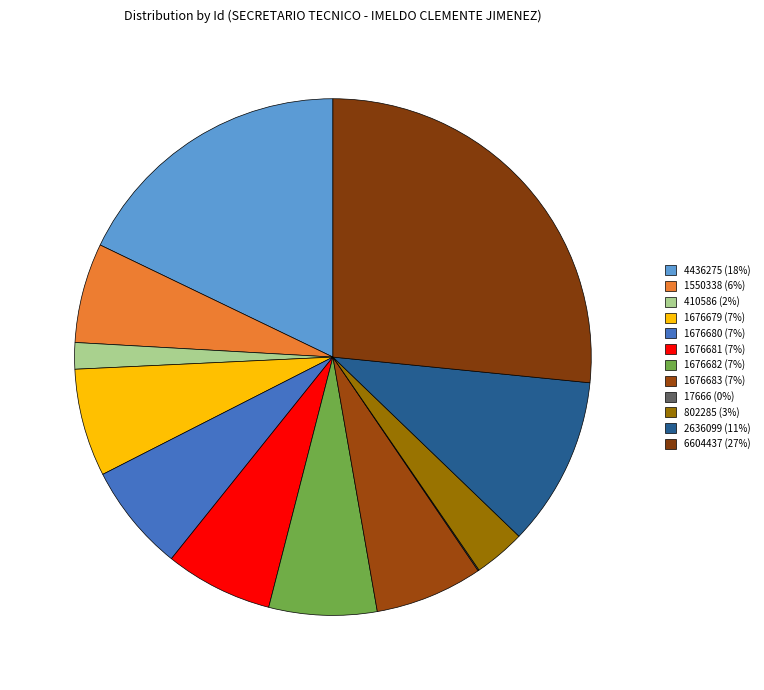

What is the change in value from 1676679 to 802285?

-874394